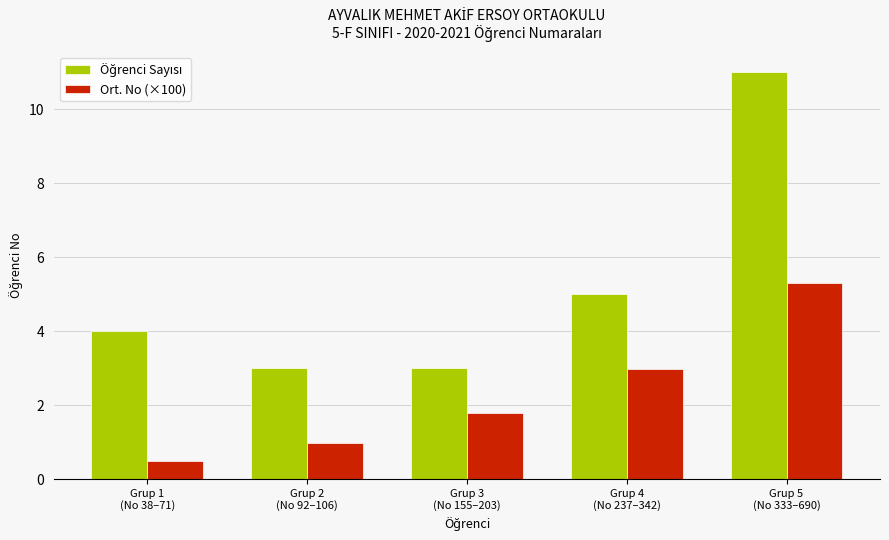

What position from the left is Grup 5
(No 333–690)?

5